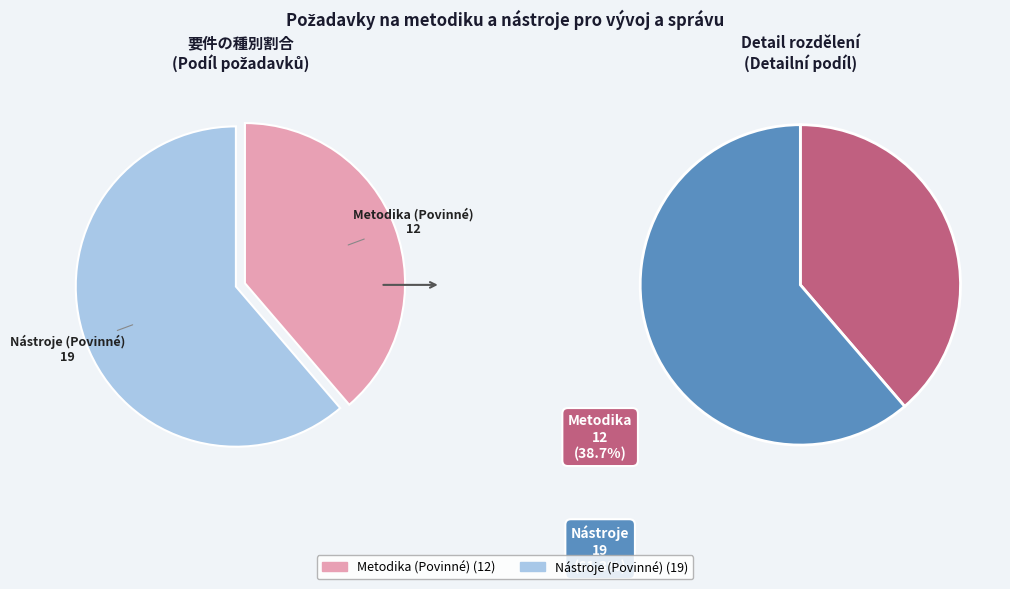

Which category has the biggest portion of the pie?

Nástroje (Povinné)